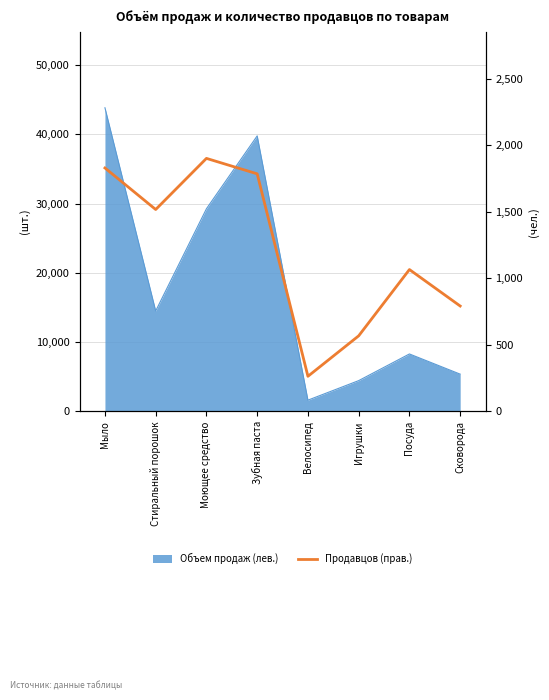

Which has a higher value, Стиральный порошок or Посуда?

Стиральный порошок